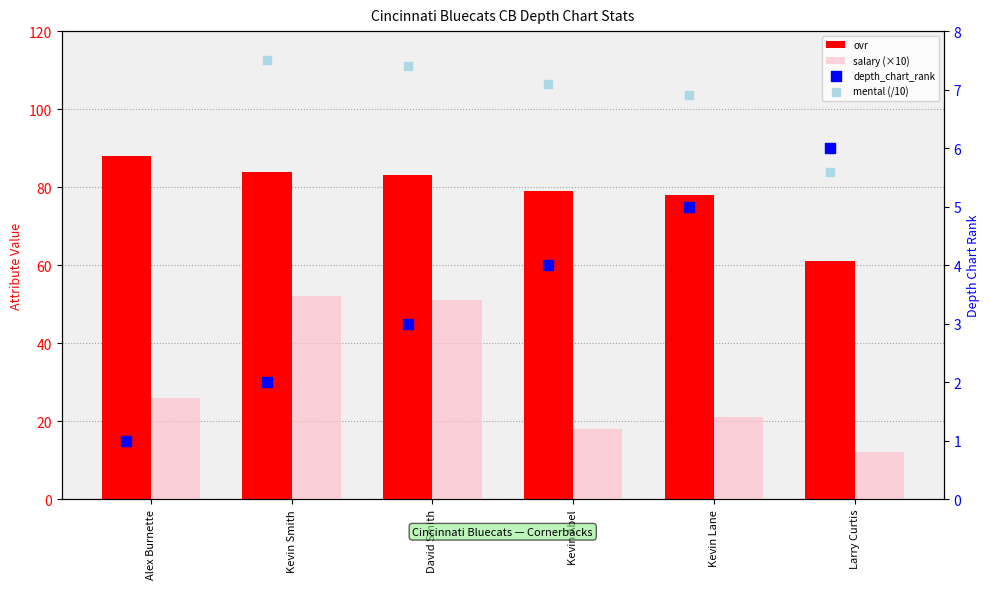

Is the value of salary (×10) at Alex Burnette greater than the value of ovr at Alex Burnette?

No